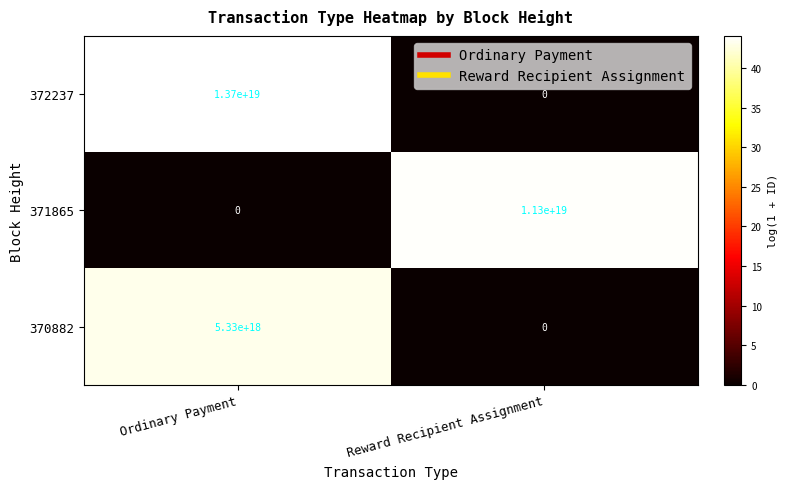

At which label is 371865 closest to 5650000000000000000?

Ordinary Payment